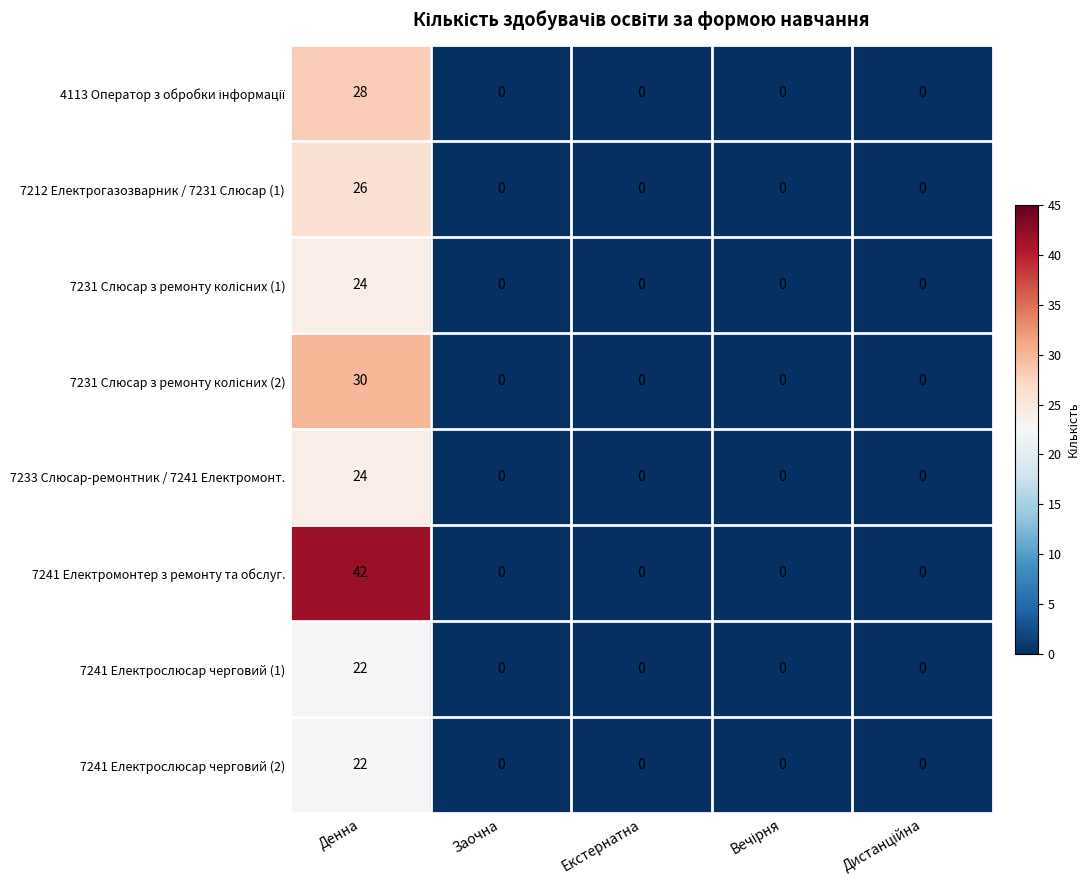

What is the difference between the maximum and minimum values in the 7212 Електрогазозварник / 7231 Слюсар (1) series?

26